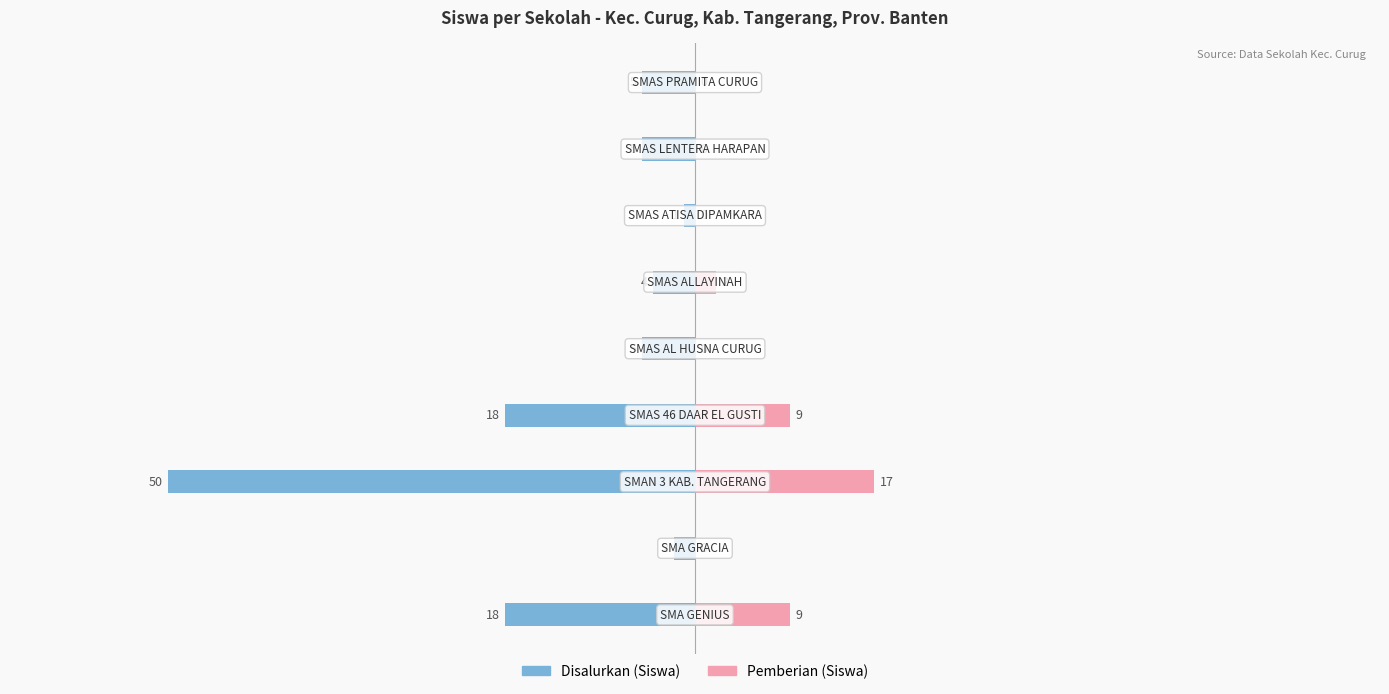

How many bars are there in each group?

2